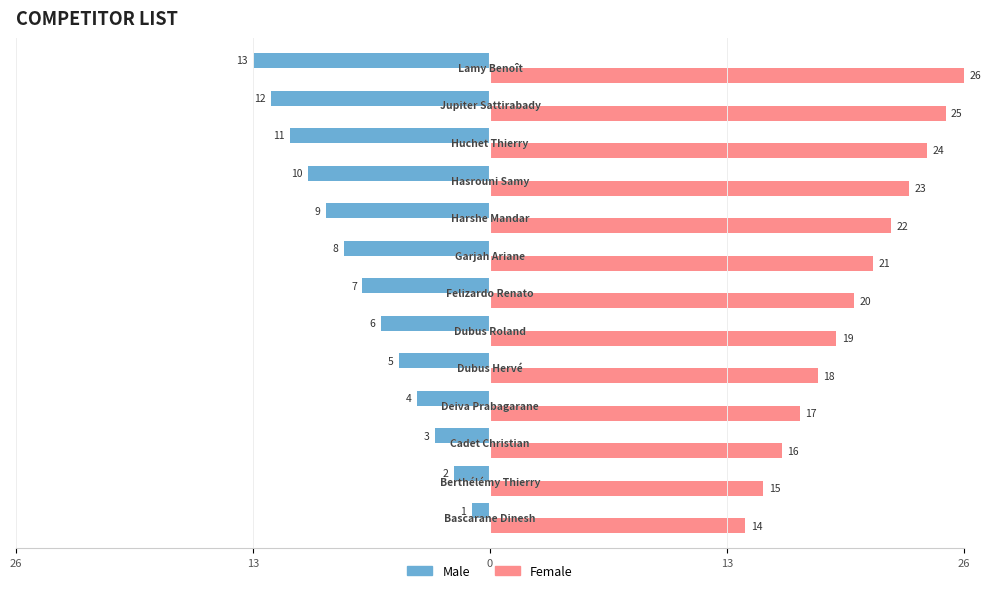

What are all the series names shown in the legend?

Male, Female